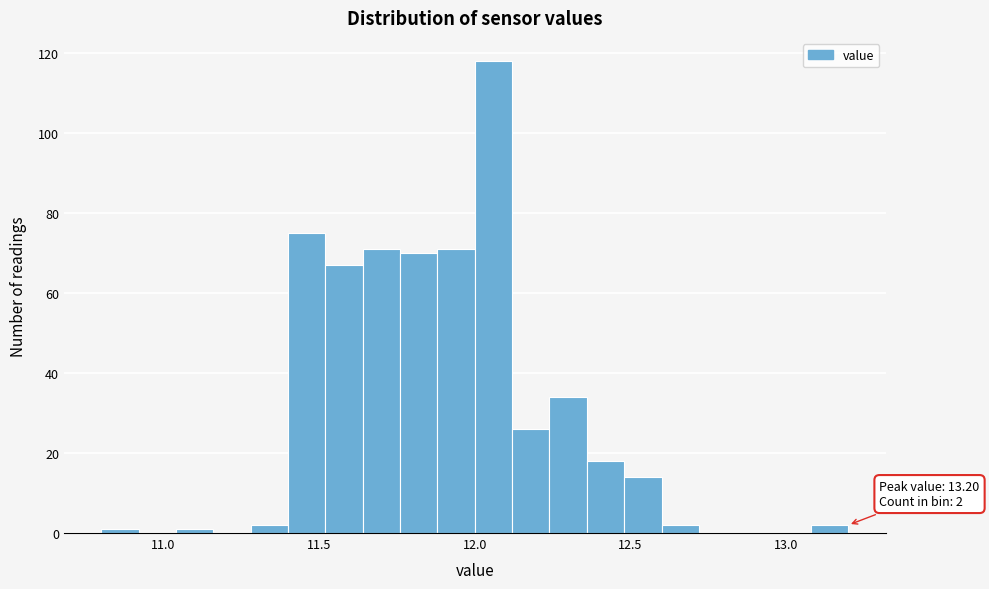

Around what value on the x-axis is the tallest bar? Give the approximate position of its centre, as read against the axis.

12.05